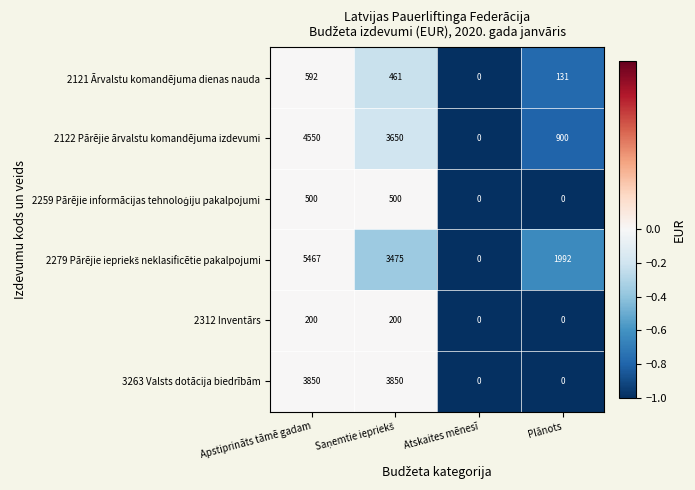

What is the difference between the second highest and minimum values in the 2312 Inventārs series?

200